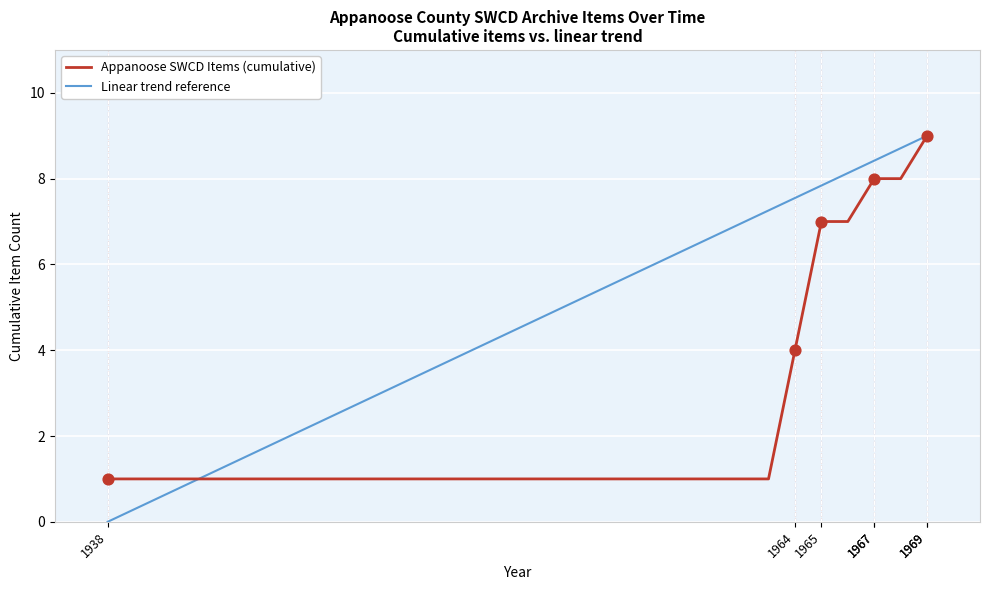

Which series has the largest total across all categories?

Linear trend reference